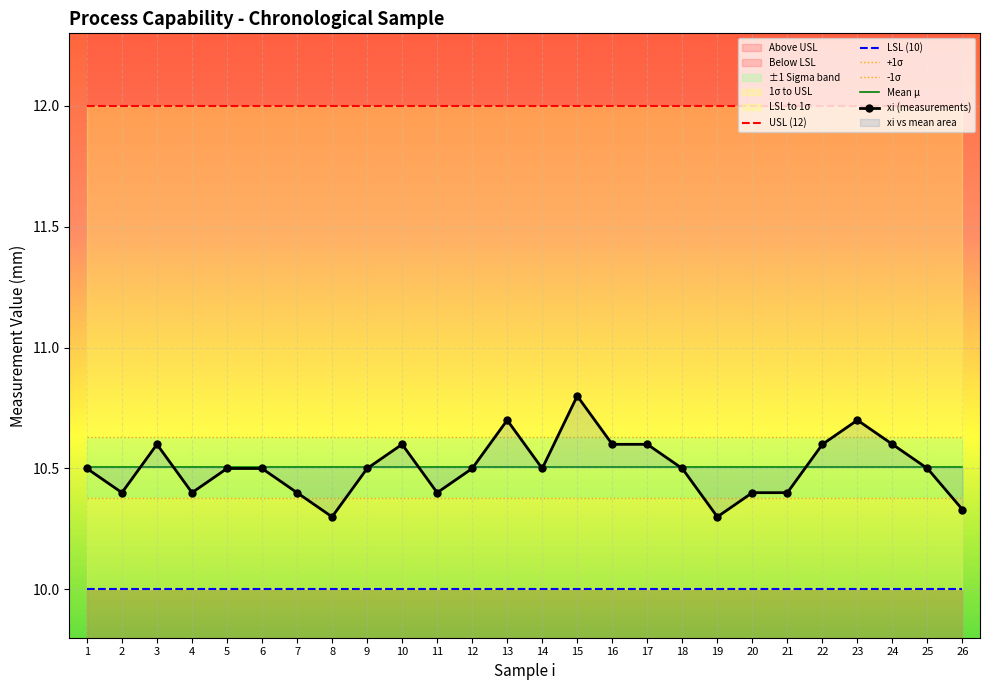

At which label does LSL (10) reach its peak?

1